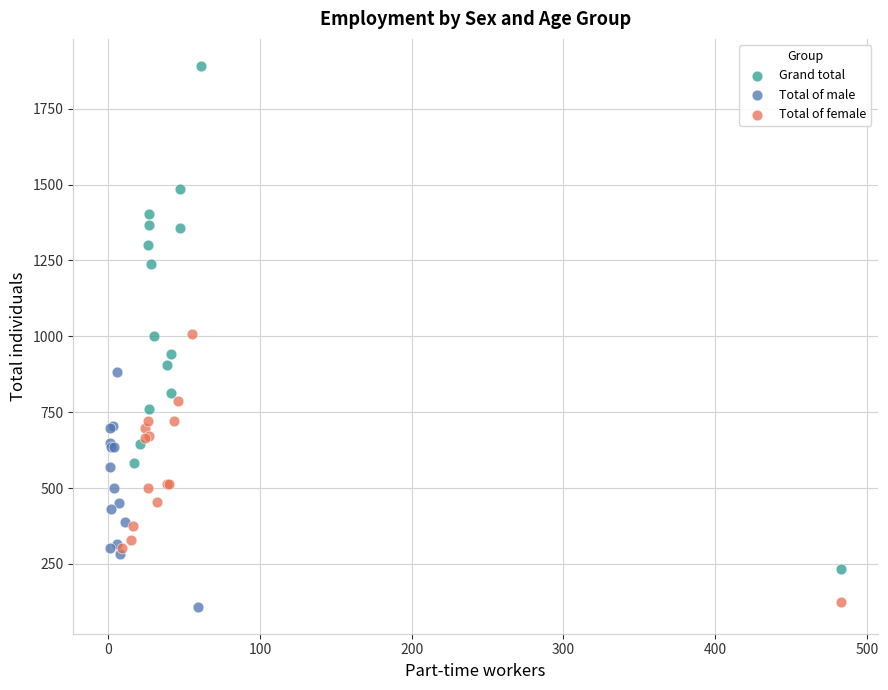

Which series contains the highest Y value?

Grand total